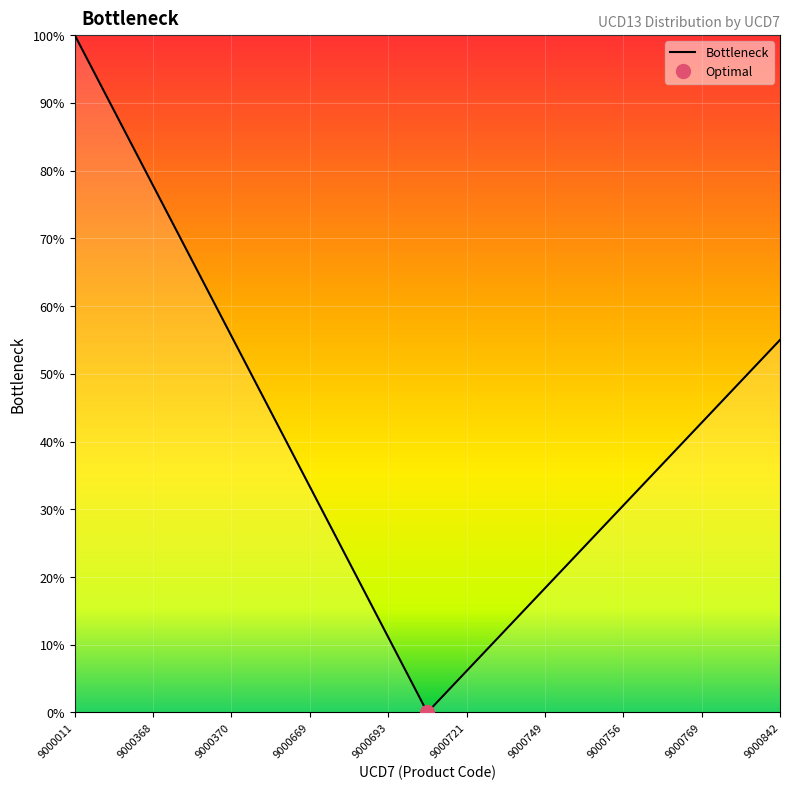

At which label does the data first exceed 36?

9000011